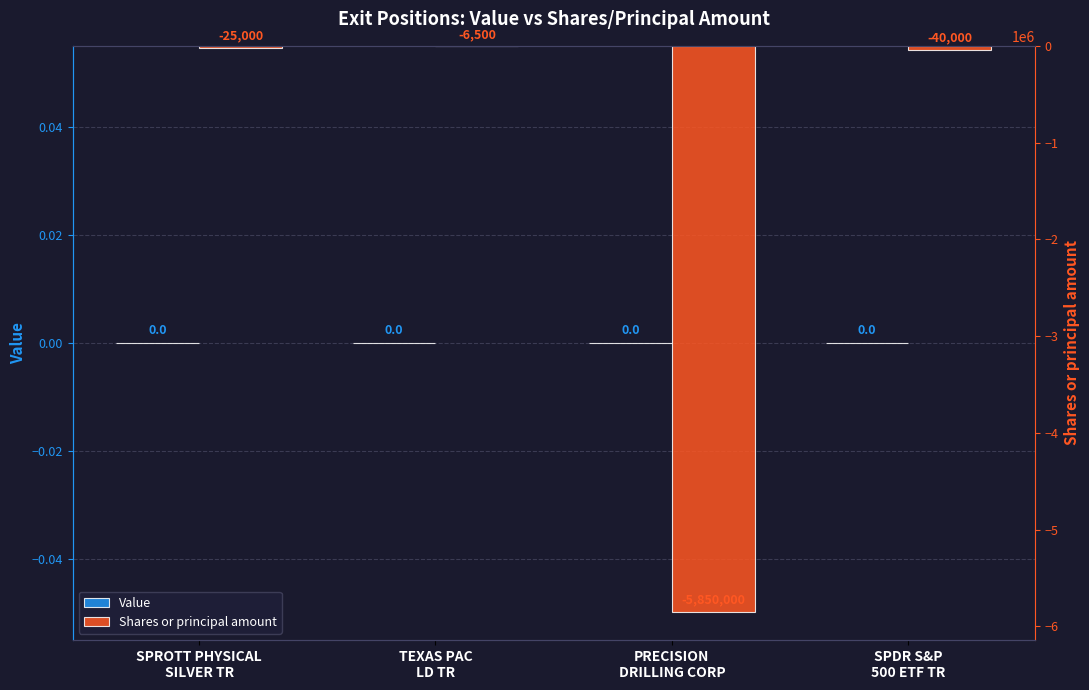

What are all the series names shown in the legend?

Value, Shares or principal amount